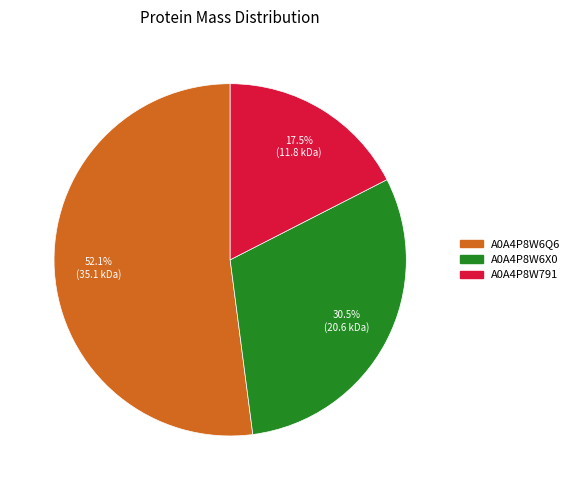

To the nearest percent, what portion does A0A4P8W6Q6 represent?

52%